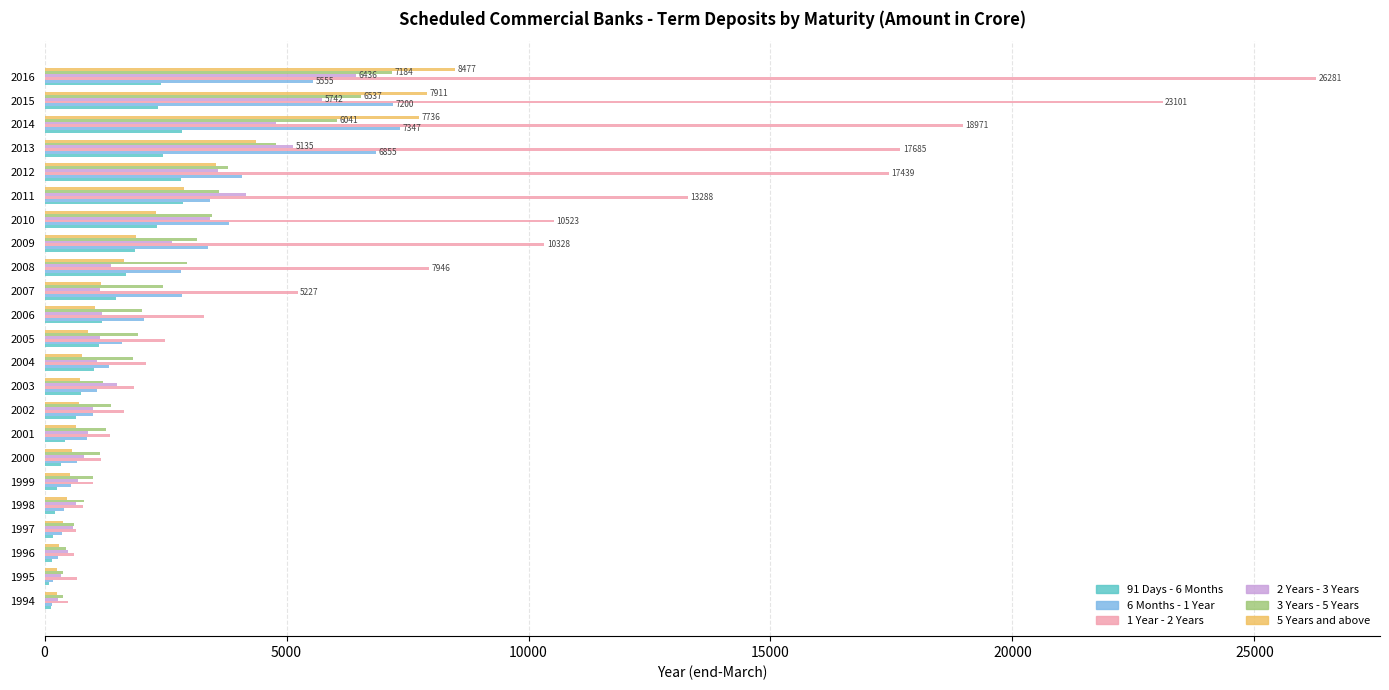

Is it true that 1 Year - 2 Years equals 7514.3 at 2014?

False